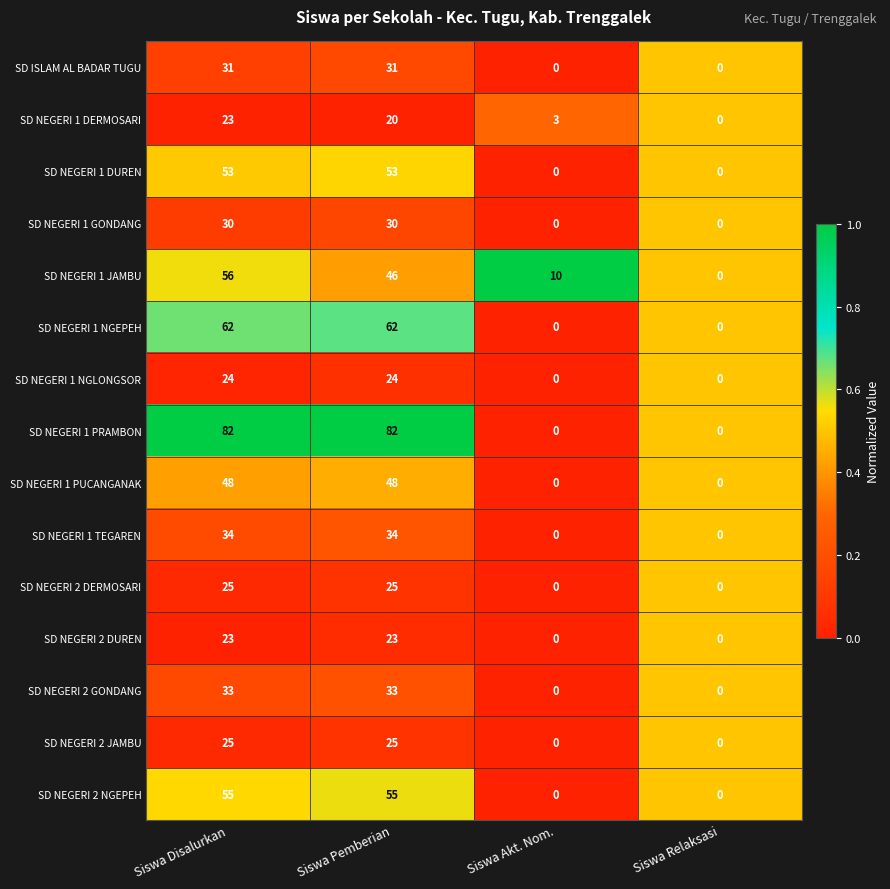

What is the total value across all series at Siswa Akt. Nom.?

13